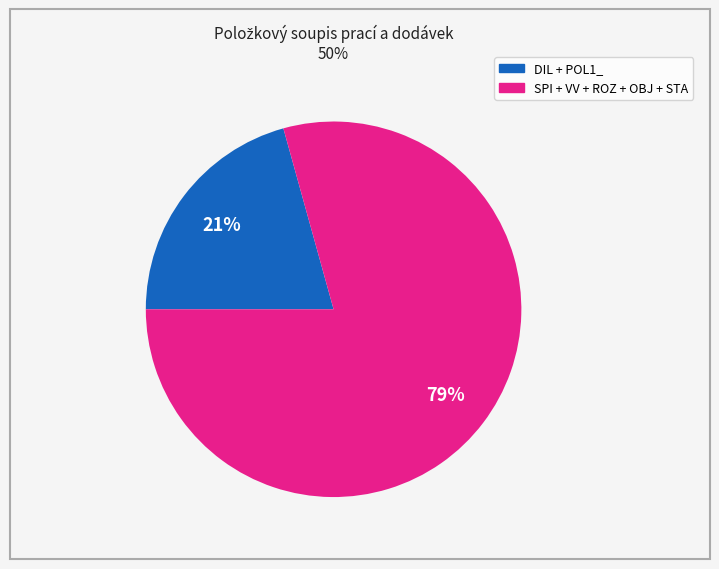

How many segments does this pie chart have?

2